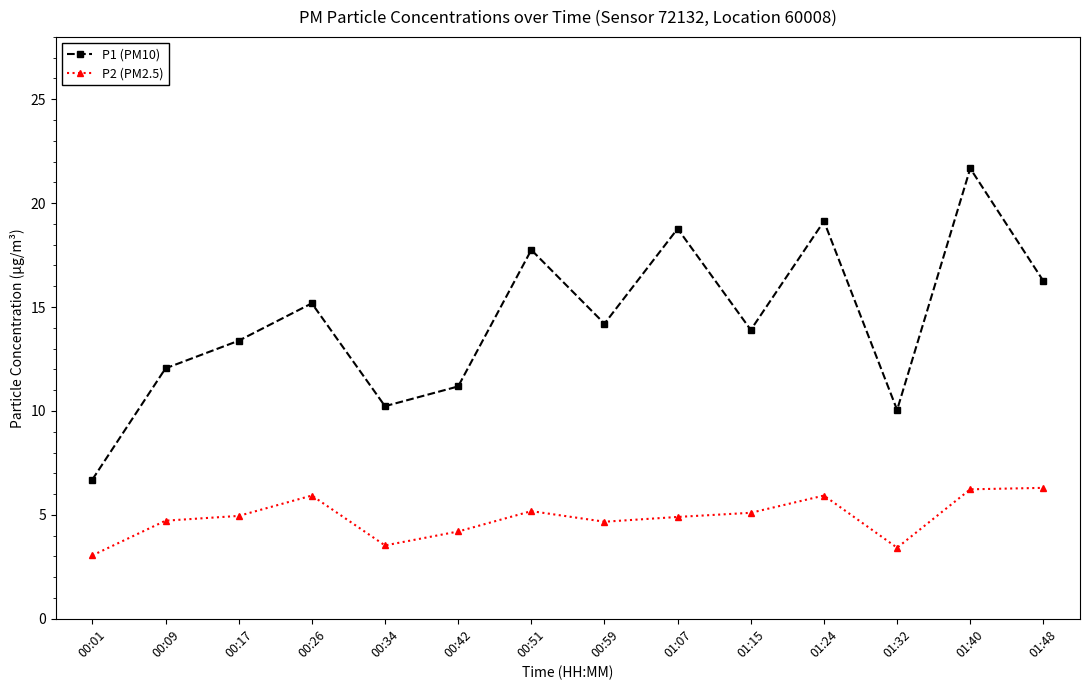

True or false: P1 (PM10) and P2 (PM2.5) cross at least once.

False